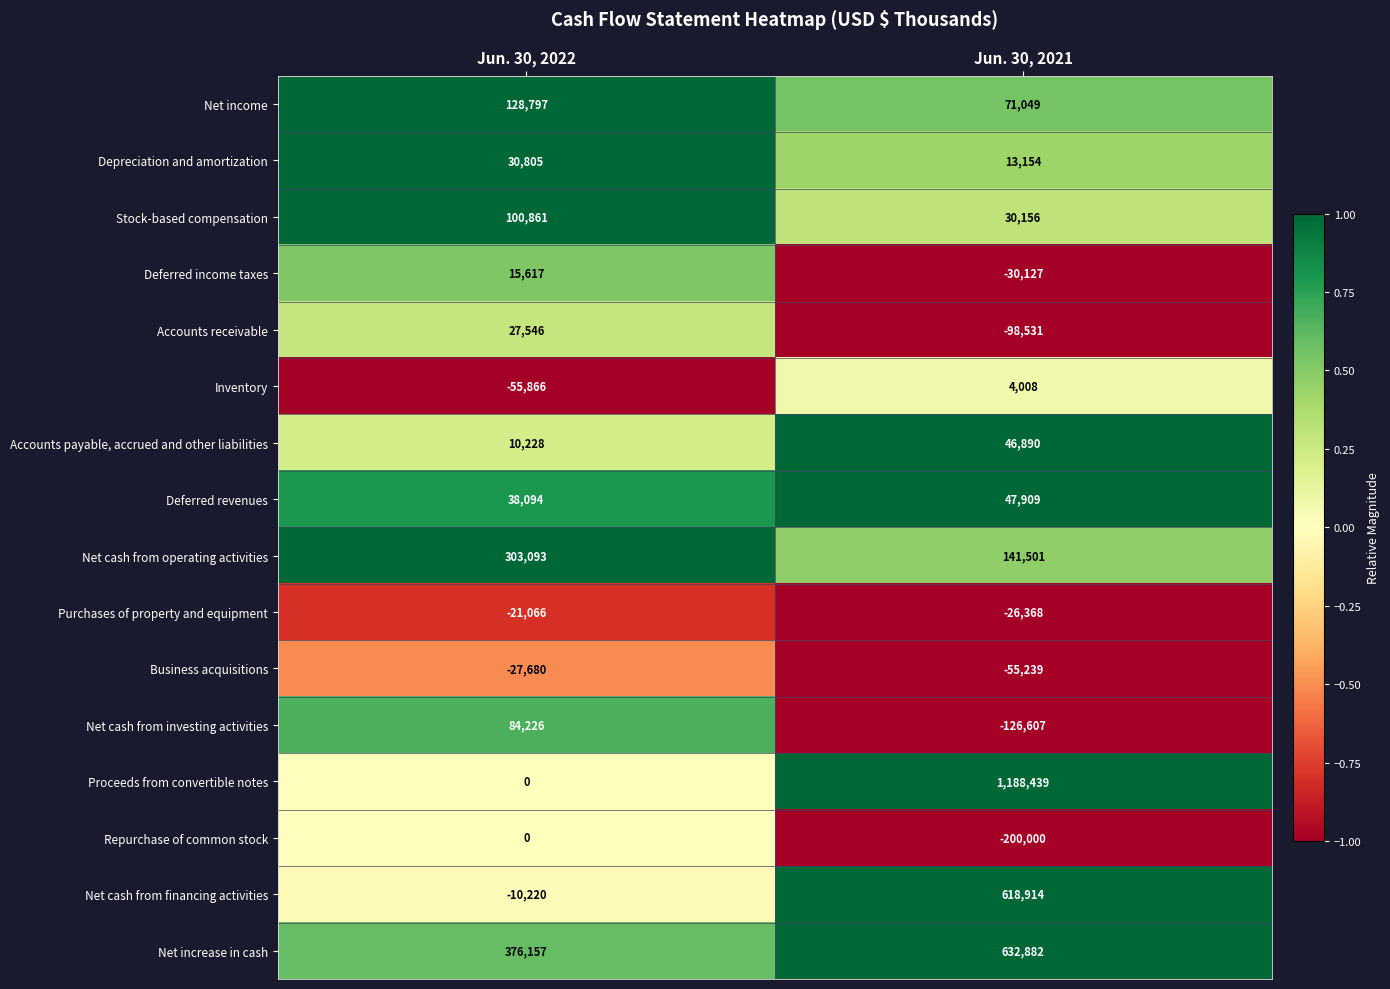

The Purchases of property and equipment series shows -46350 at Jun. 30, 2021. True or false?

False